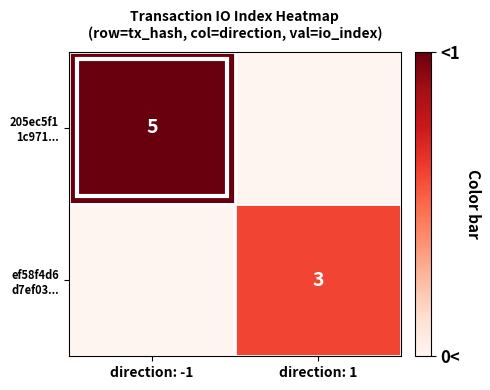

Between direction: -1 and direction: 1, which series saw the biggest shift?

205ec5f1 1c971...